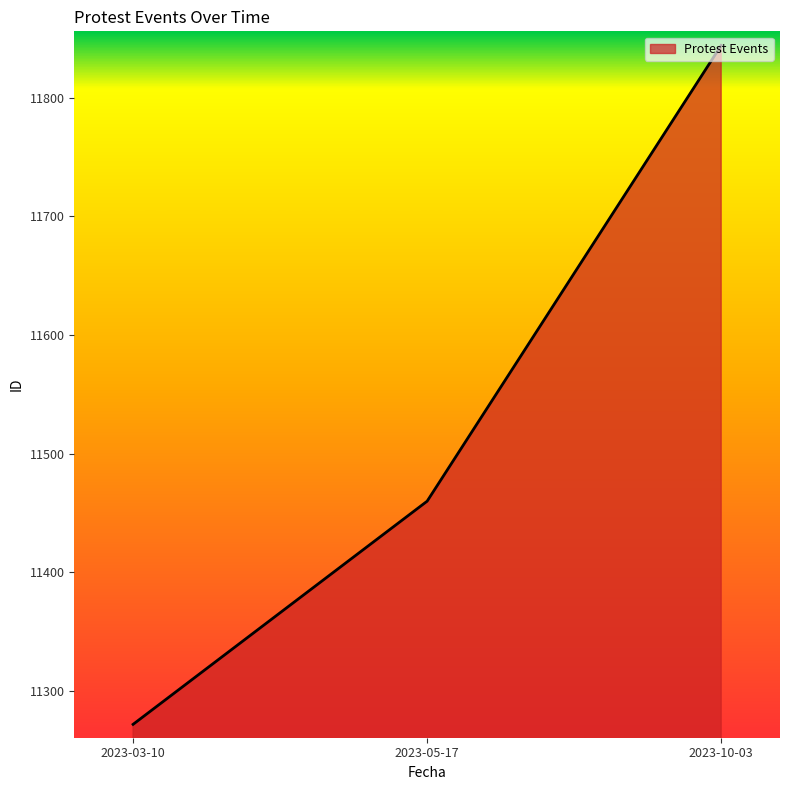

What is the average value?

11525